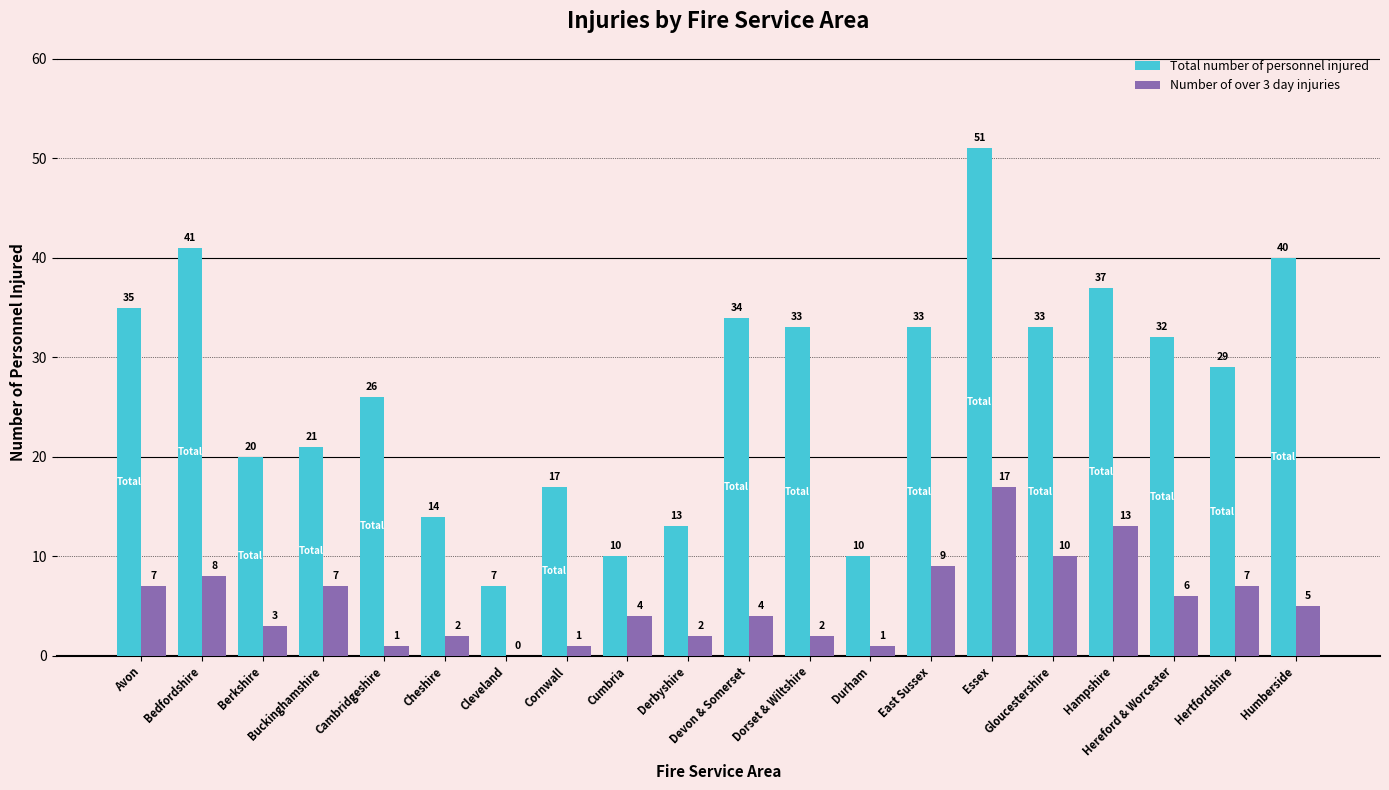

Which series has the largest total across all categories?

Total number of personnel injured